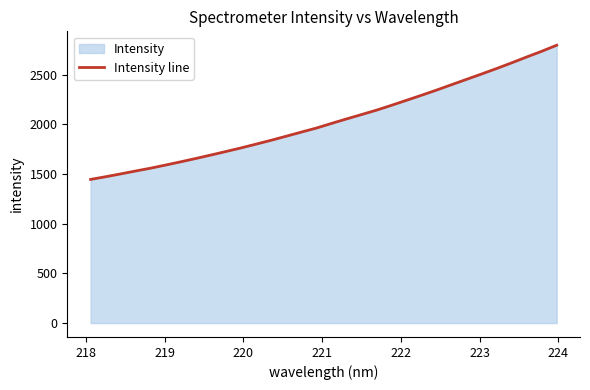

What is the difference between the maximum and minimum values?

1349.9